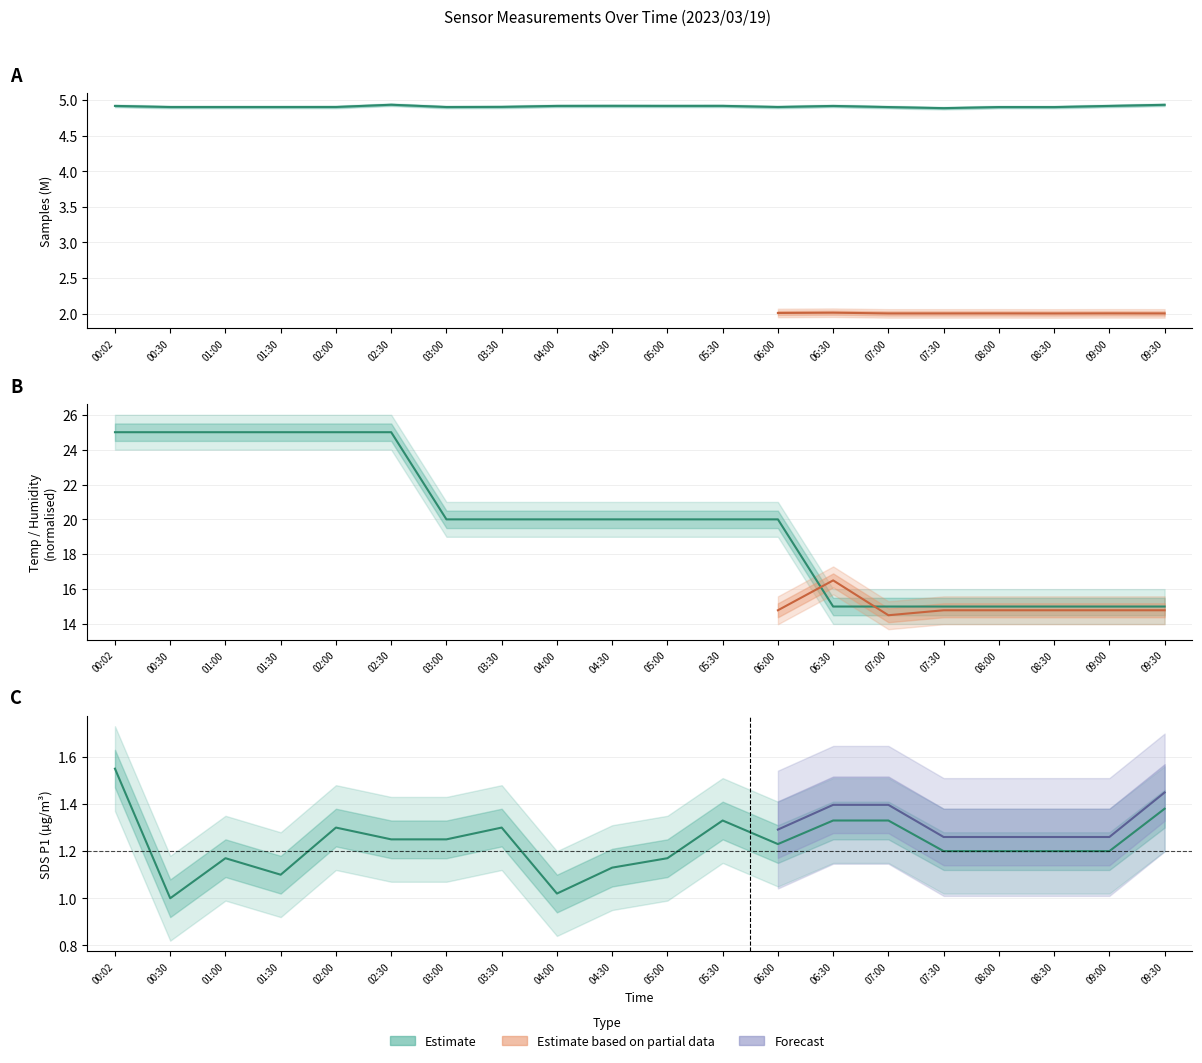

True or false: SDS_P1 and Temp intersect in this chart.

False